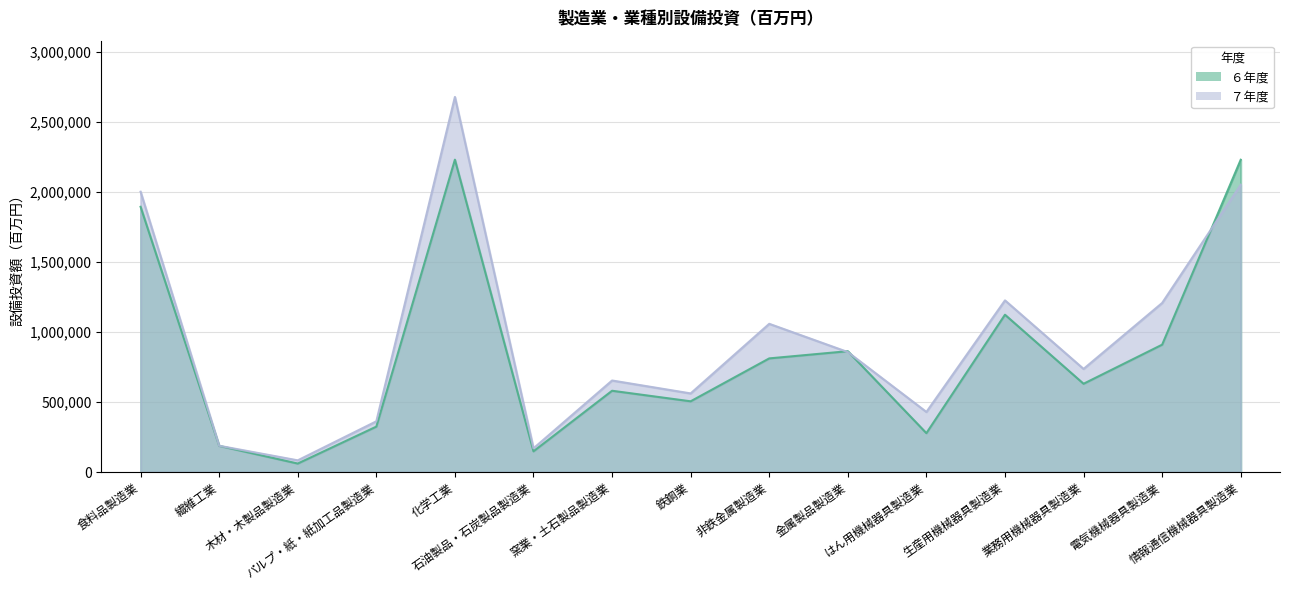

True or false: ７年度 has more than 1 interior local peaks.

True